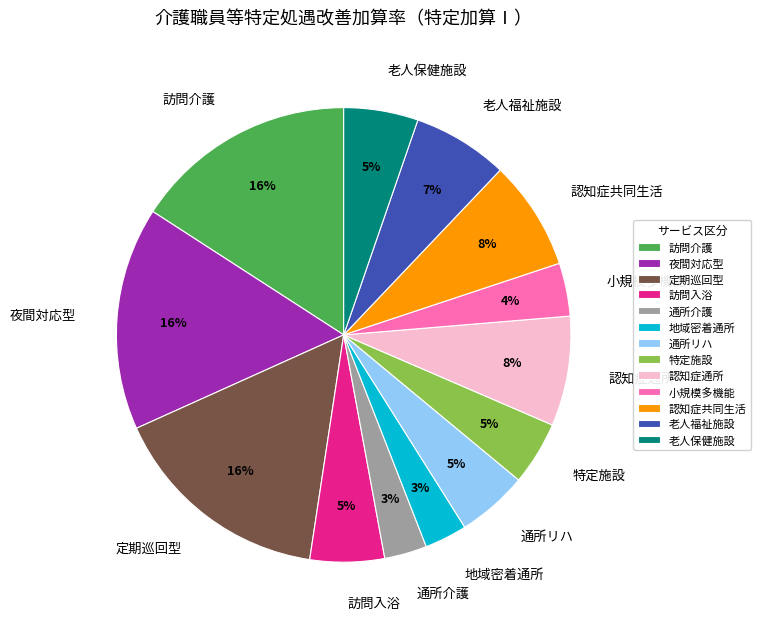

What percentage is the 訪問介護 slice, to the nearest percent?

16%